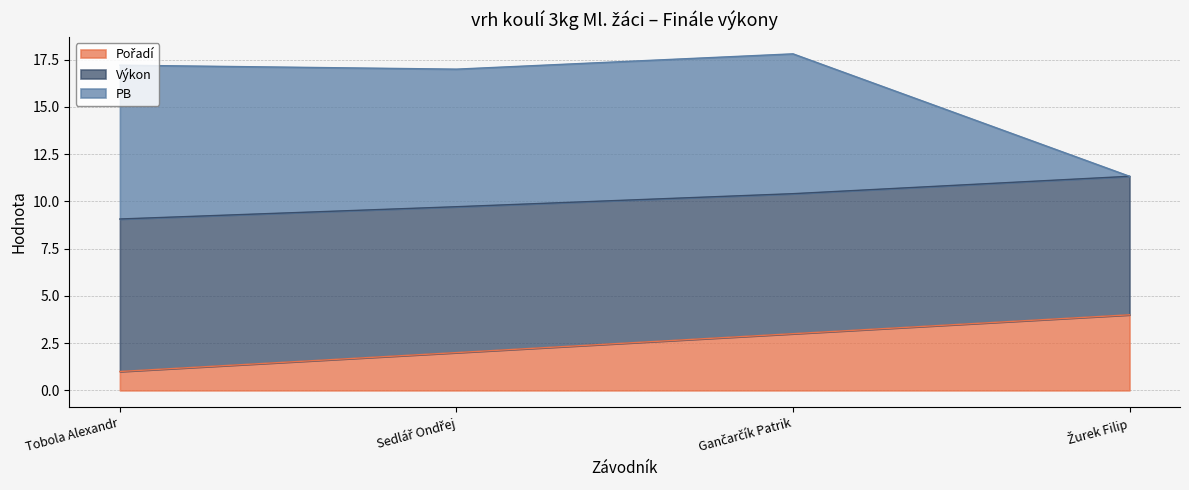

What position from the left is Tobola Alexandr?

1